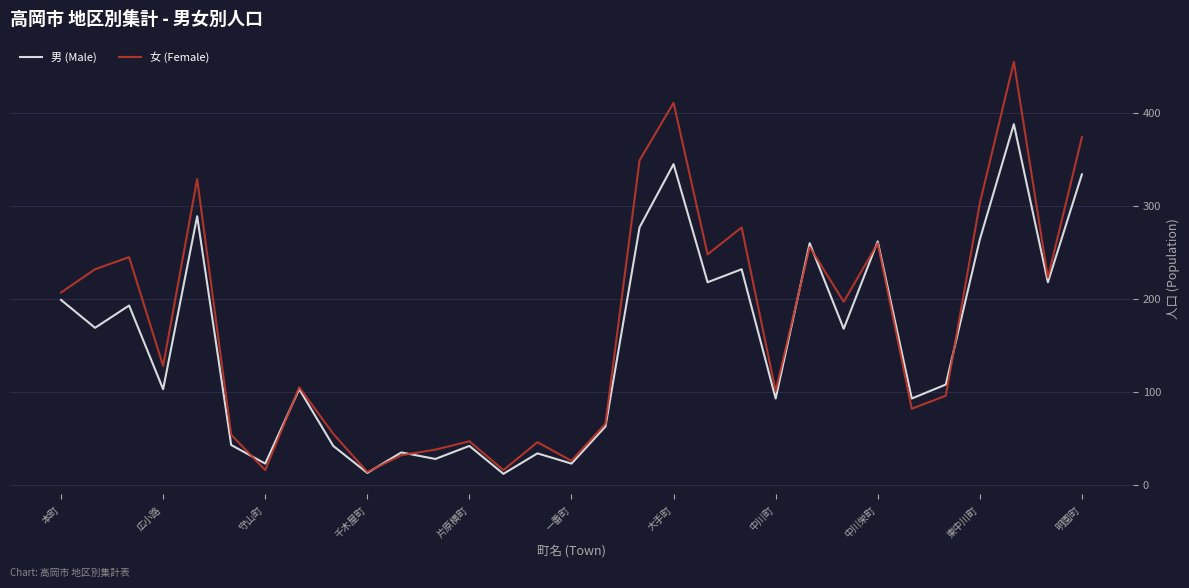

Rank the series by their average value, from lowest to highest.

男 (Male), 女 (Female)